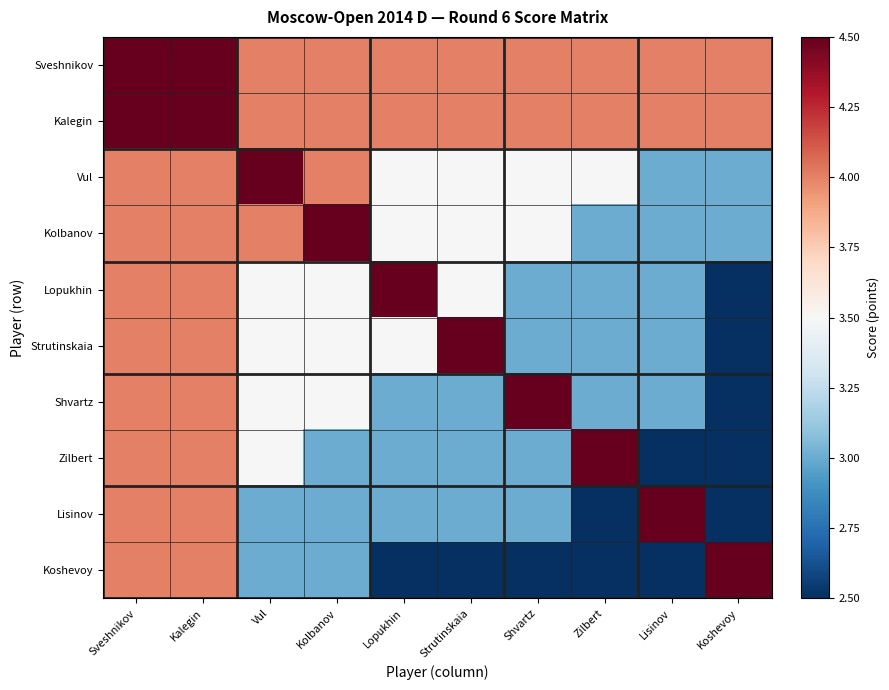

Reading left to right, extract all data points from this chart.

Sveshnikov: Sveshnikov=4.5	Kalegin=4.5	Vul=4.0	Kolbanov=4.0	Lopukhin=4.0	Strutinskaia=4.0	Shvartz=4.0	Zilbert=4.0	Lisinov=4.0	Koshevoy=4.0
Kalegin: Sveshnikov=4.5	Kalegin=4.5	Vul=4.0	Kolbanov=4.0	Lopukhin=4.0	Strutinskaia=4.0	Shvartz=4.0	Zilbert=4.0	Lisinov=4.0	Koshevoy=4.0
Vul: Sveshnikov=4.0	Kalegin=4.0	Vul=4.5	Kolbanov=4.0	Lopukhin=3.5	Strutinskaia=3.5	Shvartz=3.5	Zilbert=3.5	Lisinov=3.0	Koshevoy=3.0
Kolbanov: Sveshnikov=4.0	Kalegin=4.0	Vul=4.0	Kolbanov=4.5	Lopukhin=3.5	Strutinskaia=3.5	Shvartz=3.5	Zilbert=3.0	Lisinov=3.0	Koshevoy=3.0
Lopukhin: Sveshnikov=4.0	Kalegin=4.0	Vul=3.5	Kolbanov=3.5	Lopukhin=4.5	Strutinskaia=3.5	Shvartz=3.0	Zilbert=3.0	Lisinov=3.0	Koshevoy=2.5
Strutinskaia: Sveshnikov=4.0	Kalegin=4.0	Vul=3.5	Kolbanov=3.5	Lopukhin=3.5	Strutinskaia=4.5	Shvartz=3.0	Zilbert=3.0	Lisinov=3.0	Koshevoy=2.5
Shvartz: Sveshnikov=4.0	Kalegin=4.0	Vul=3.5	Kolbanov=3.5	Lopukhin=3.0	Strutinskaia=3.0	Shvartz=4.5	Zilbert=3.0	Lisinov=3.0	Koshevoy=2.5
Zilbert: Sveshnikov=4.0	Kalegin=4.0	Vul=3.5	Kolbanov=3.0	Lopukhin=3.0	Strutinskaia=3.0	Shvartz=3.0	Zilbert=4.5	Lisinov=2.5	Koshevoy=2.5
Lisinov: Sveshnikov=4.0	Kalegin=4.0	Vul=3.0	Kolbanov=3.0	Lopukhin=3.0	Strutinskaia=3.0	Shvartz=3.0	Zilbert=2.5	Lisinov=4.5	Koshevoy=2.5
Koshevoy: Sveshnikov=4.0	Kalegin=4.0	Vul=3.0	Kolbanov=3.0	Lopukhin=2.5	Strutinskaia=2.5	Shvartz=2.5	Zilbert=2.5	Lisinov=2.5	Koshevoy=4.5